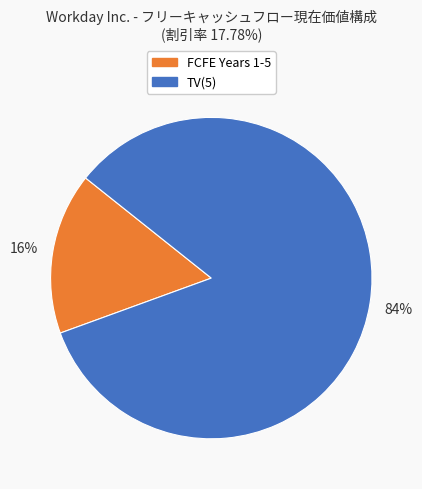

To the nearest percent, what is the average slice percentage?

50%